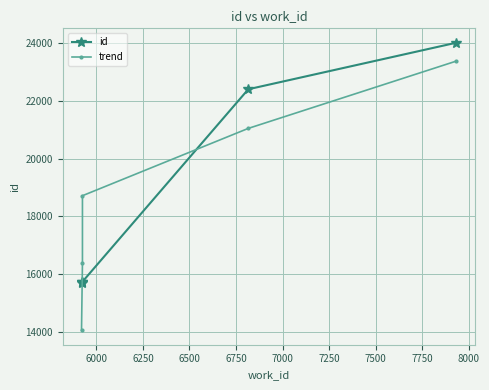

How many lines are shown in the chart?

2